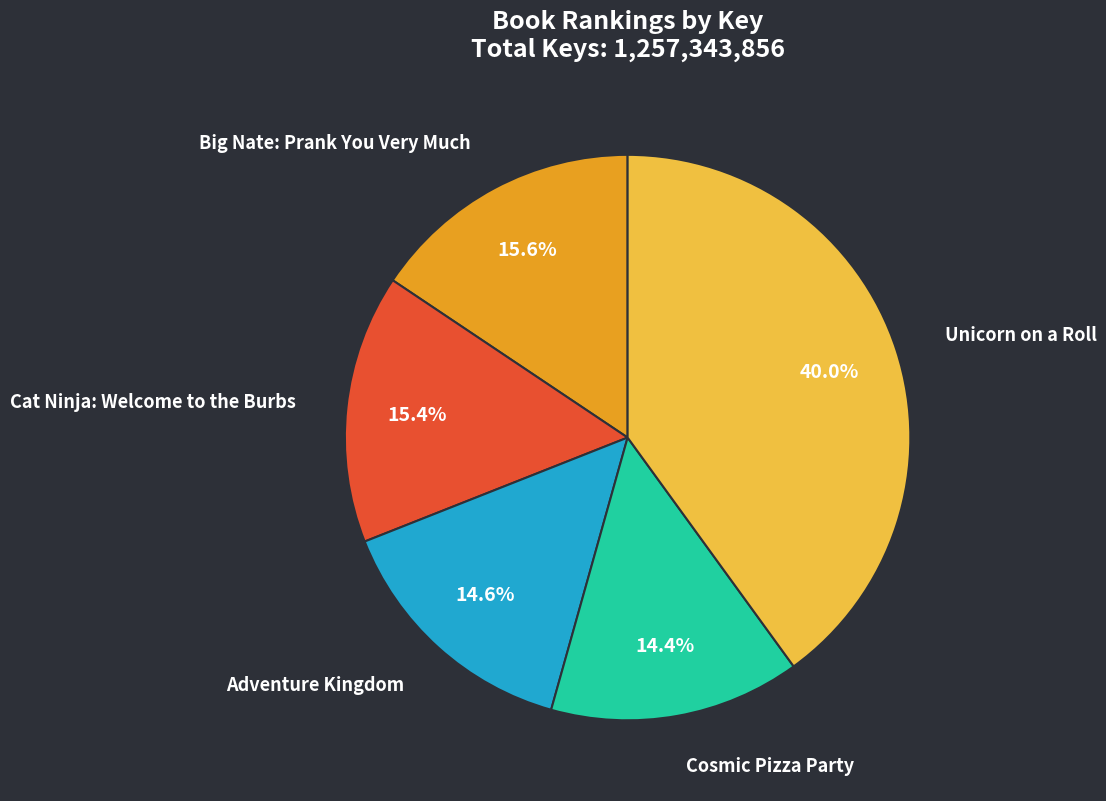

The Cosmic Pizza Party slice represents 14% of the pie. True or false?

True